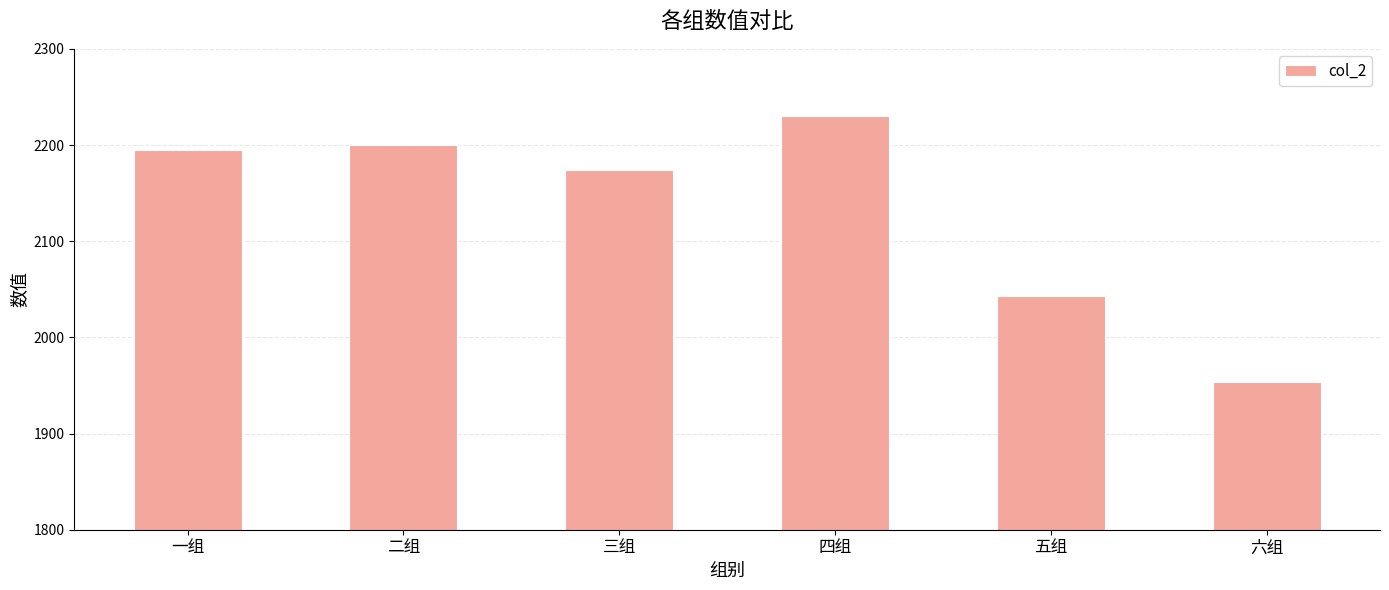

What is the label of the 5th bar from the left?

五组